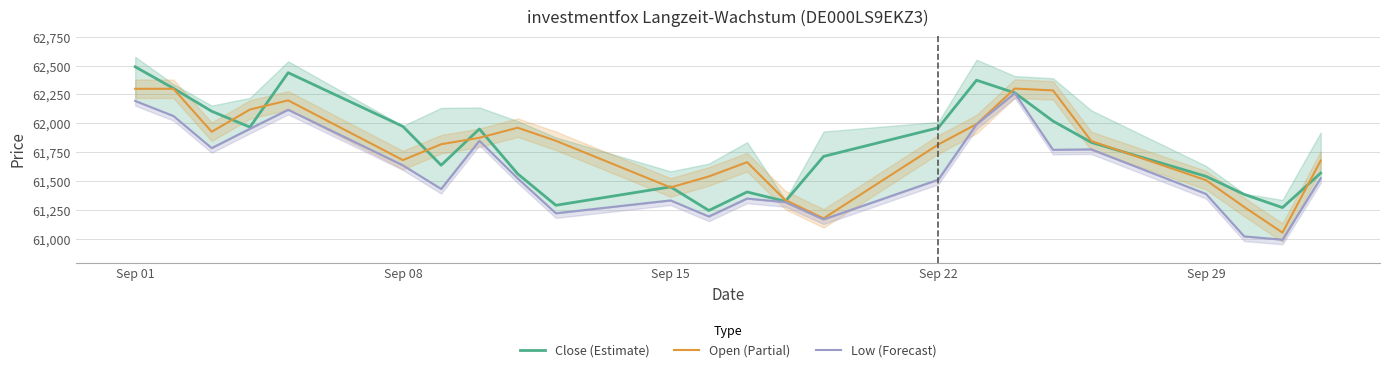

What are all the series names shown in the legend?

Close (Estimate), Open (Partial), Low (Forecast)